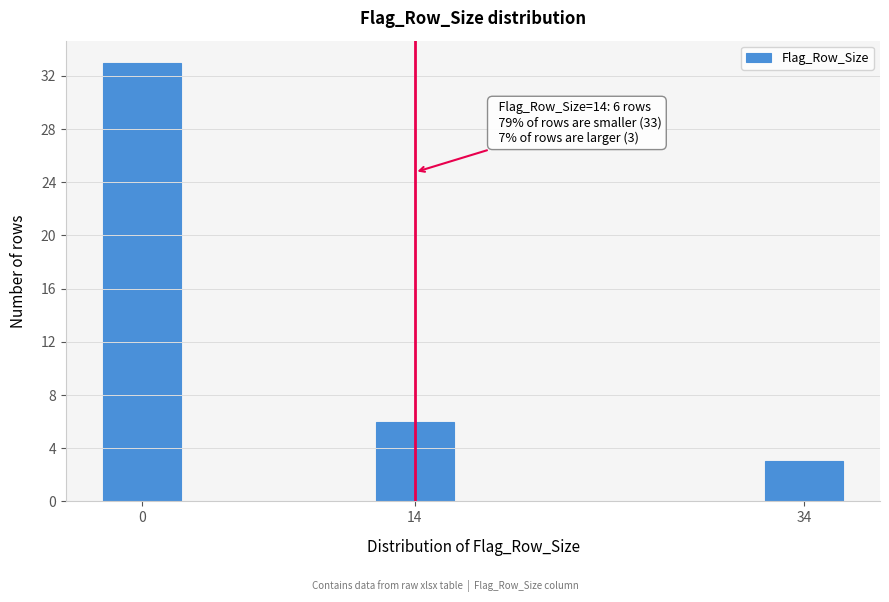

Reading right to left, transcribe all the data shown in this chart.

34=3	14=6	0=33